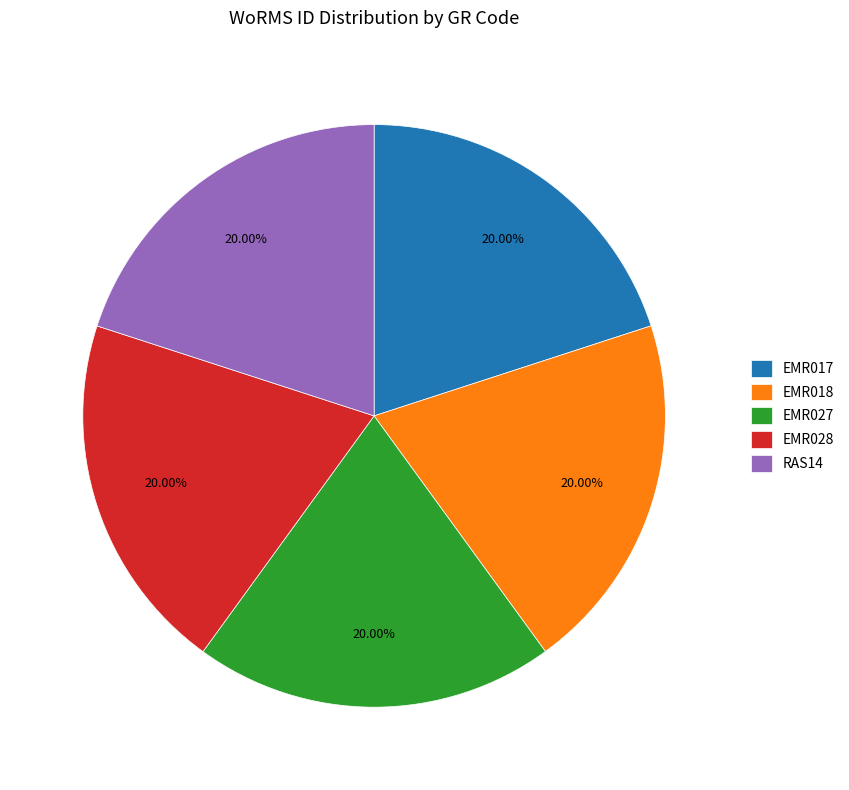

How many slices are in this pie chart?

5